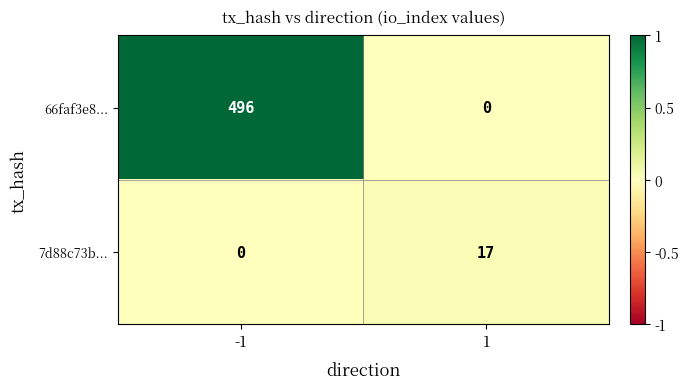

What is the approximate value of 66faf3e8... at -1, to the nearest 5?

495